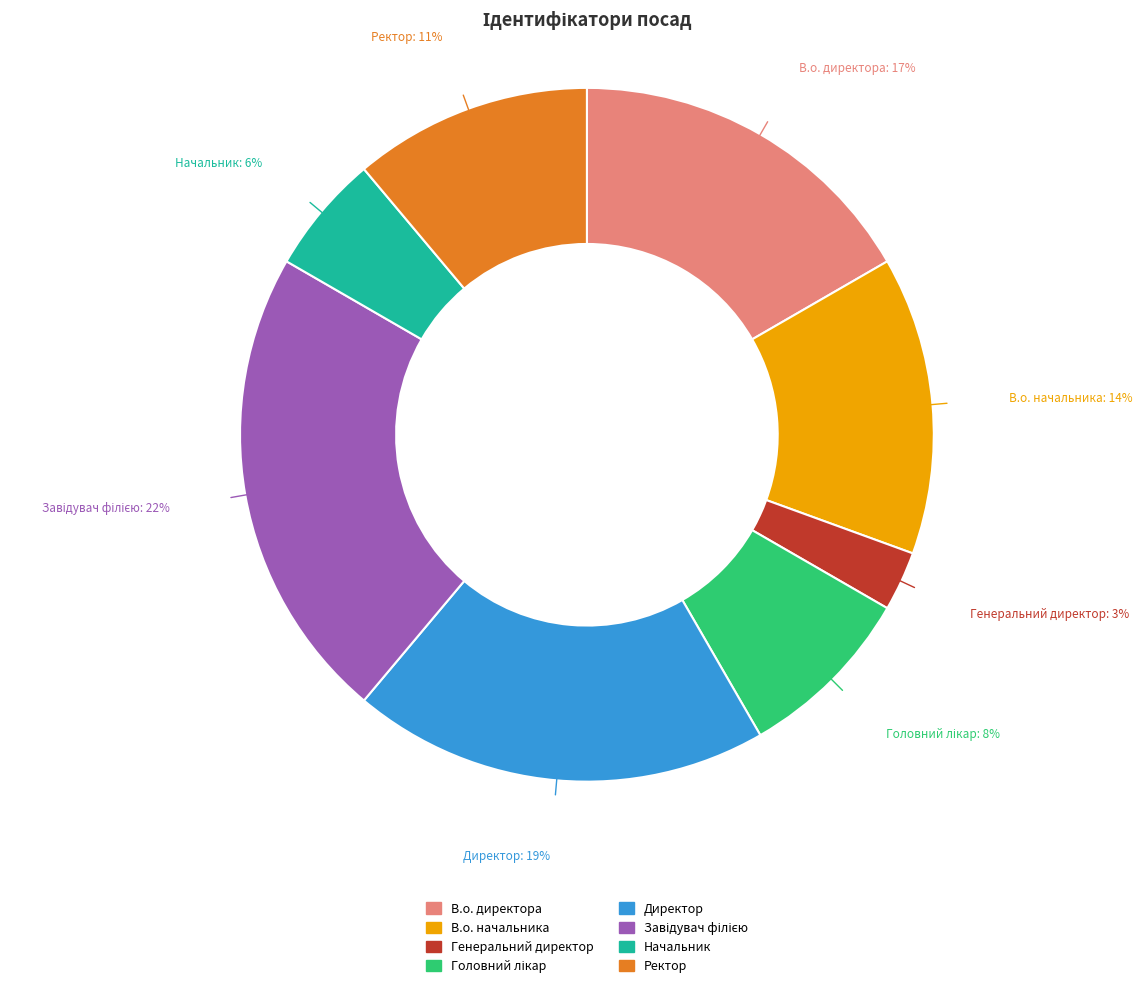

To the nearest percent, what percentage of the pie is Генеральний директор?

3%